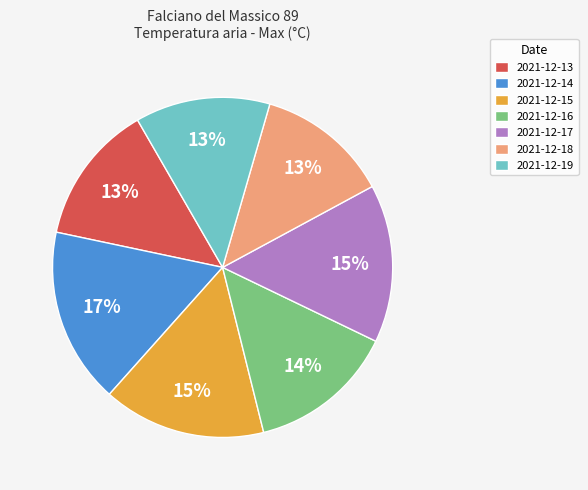

Approximately how many times larger is the value at 2021-12-16 compared to 2021-12-18?

1.1